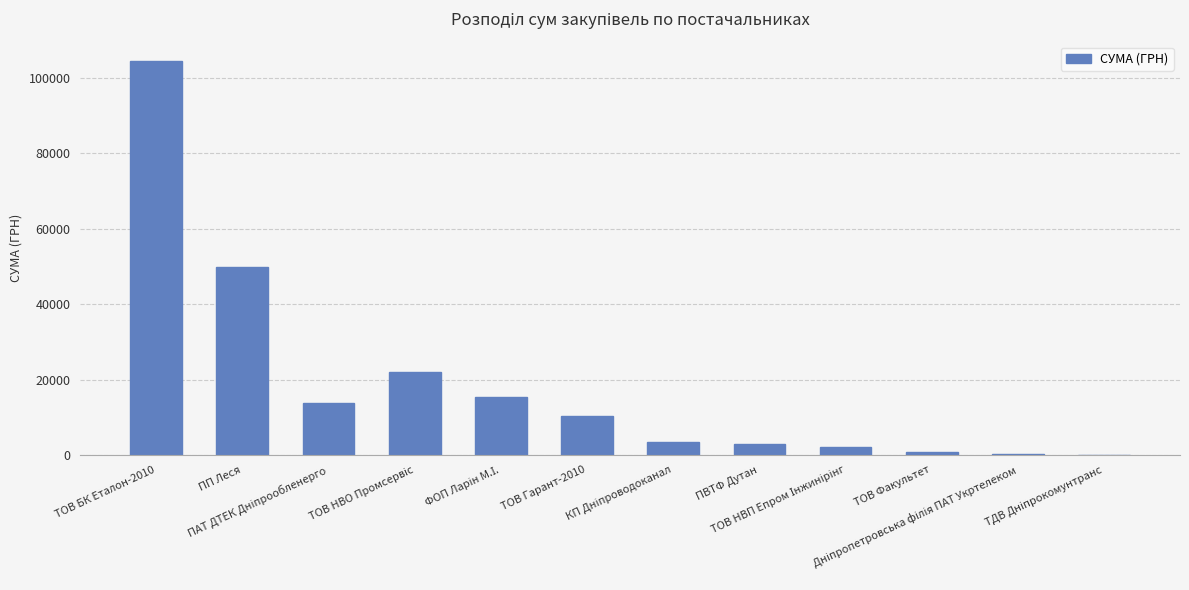

How many values exceed 10471?

6